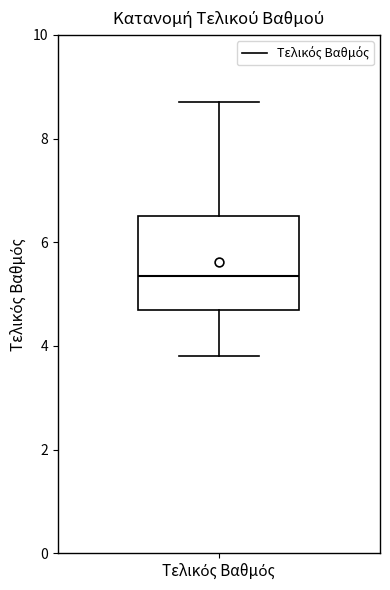

Read this box plot against the y-axis: the position of the median line, the range covered by the box, and the ends of both whiskers. The values are not printed on the chart, so give them approximately, as read against the axis.

median 5.4, box 4.8 to 6.6, whiskers 3.8 to 8.8